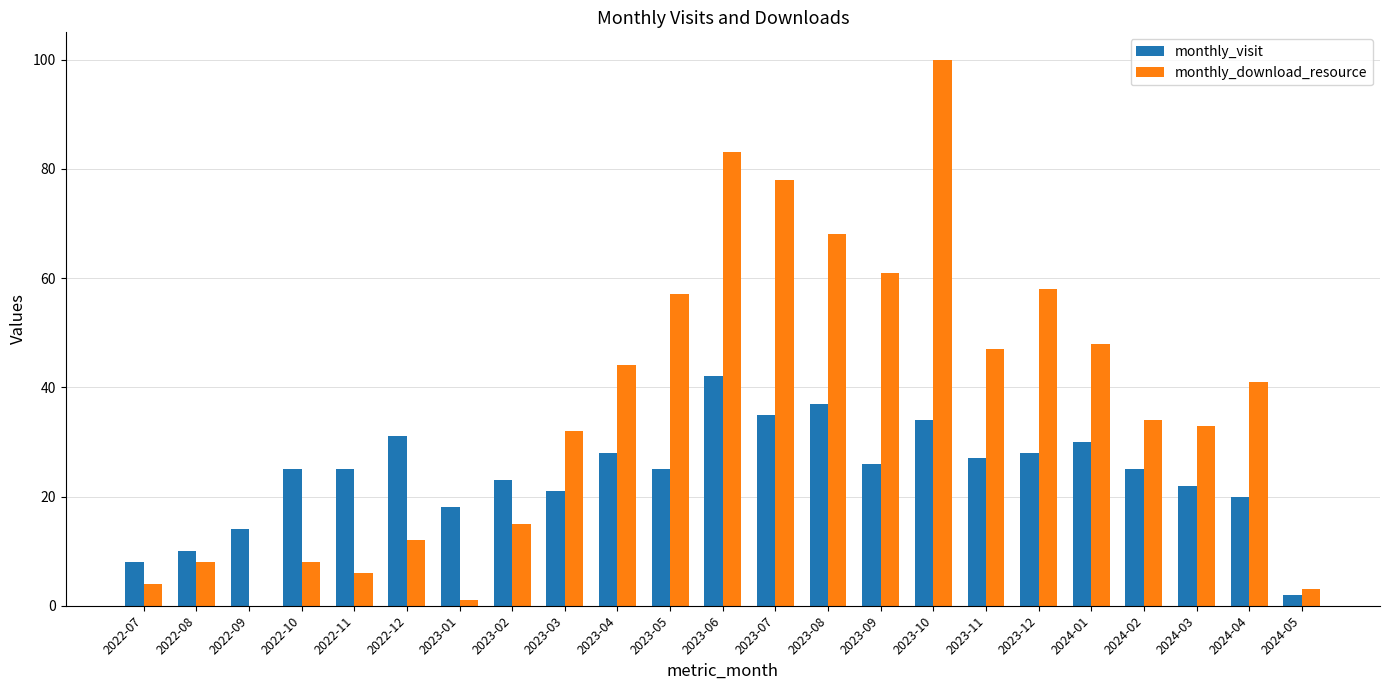

What is the highest value of the monthly_visit series?

42